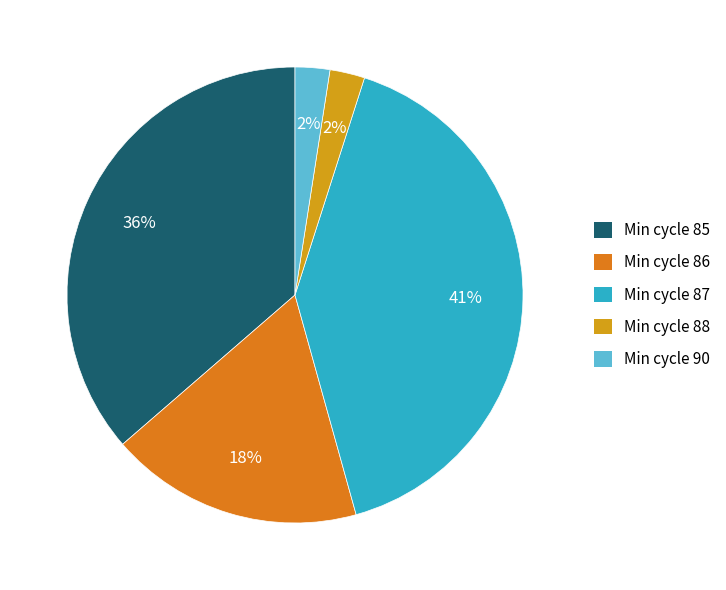

How many segments does this pie chart have?

5